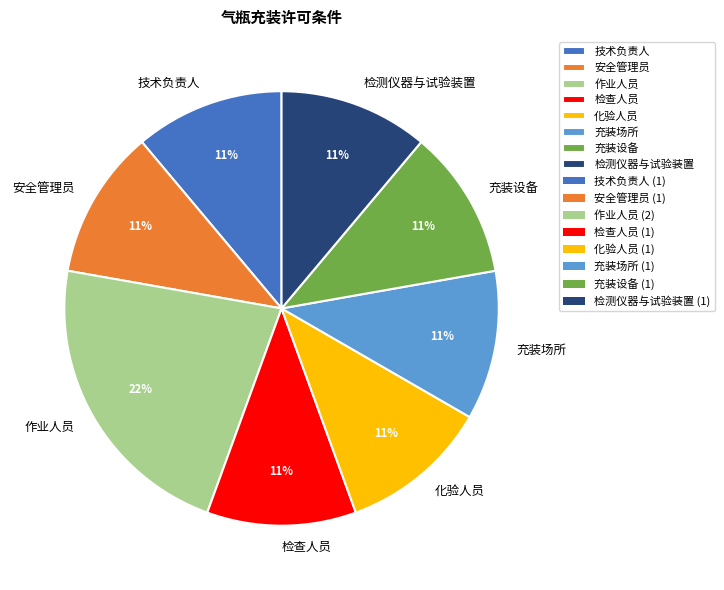

Is 充装设备 the majority of the pie?

No